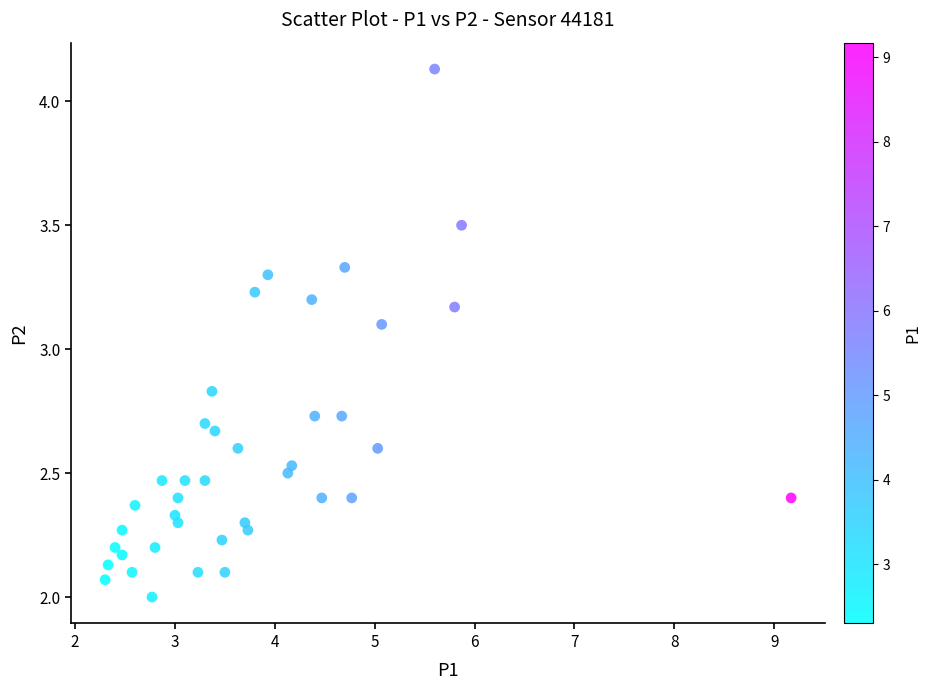

What is the range of X values (max minus min)?

6.9